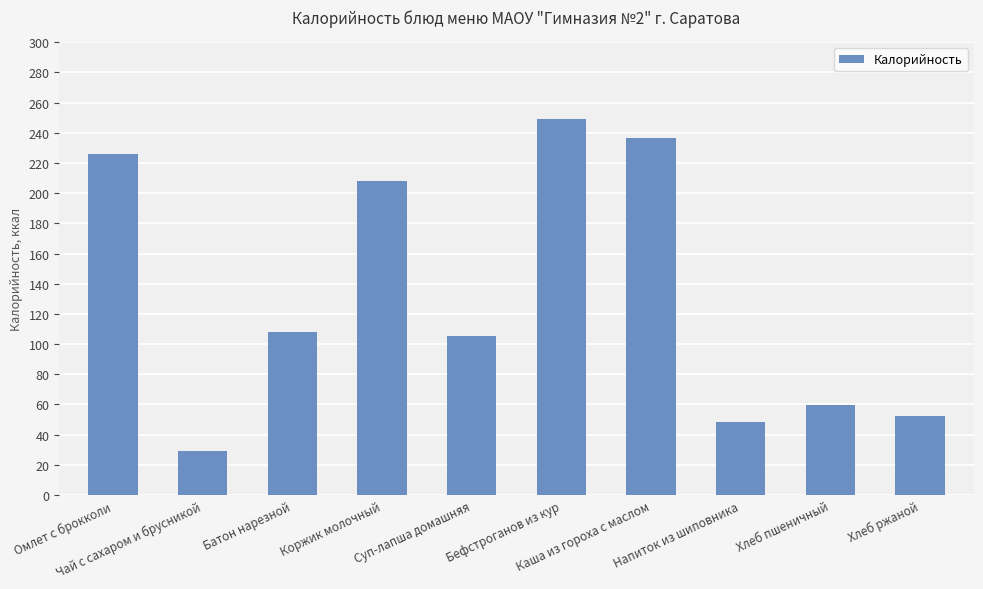

What is the sum of all values?

1322.4